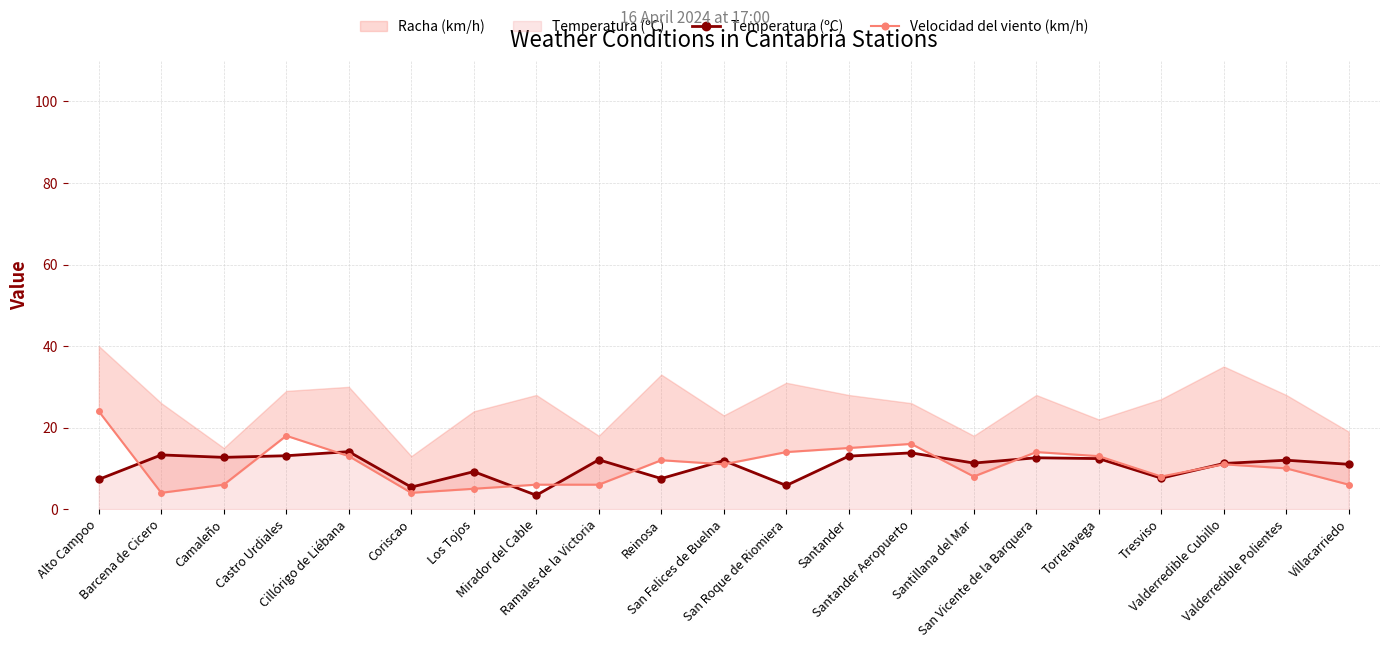

What is the sum of all Velocidad del viento (km/h) values?

224.0